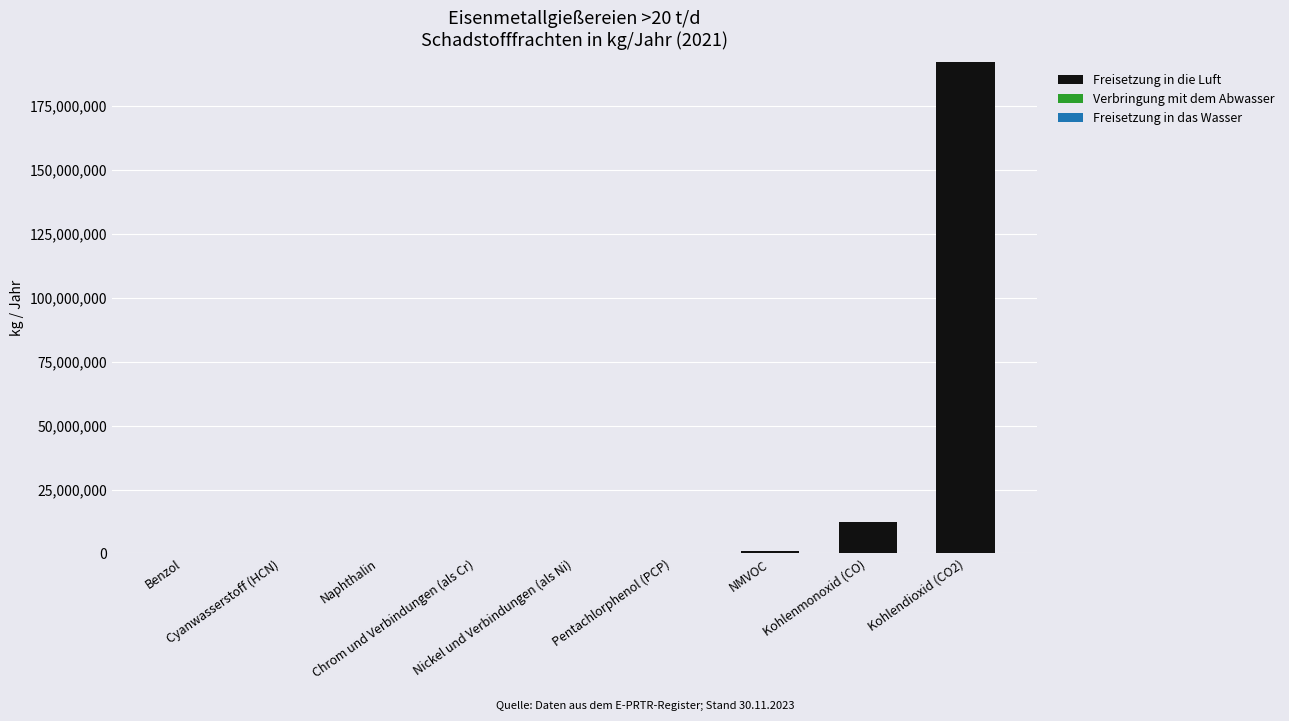

What is the sum of all Freisetzung in die Luft values?

205539351